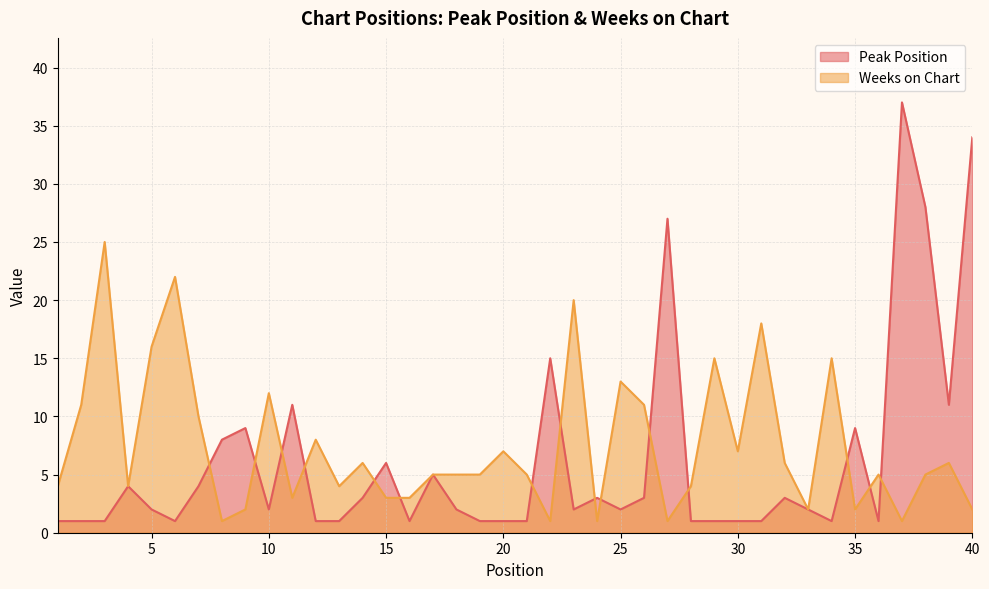

The value of Peak Position at 40 is 22. True or false?

False